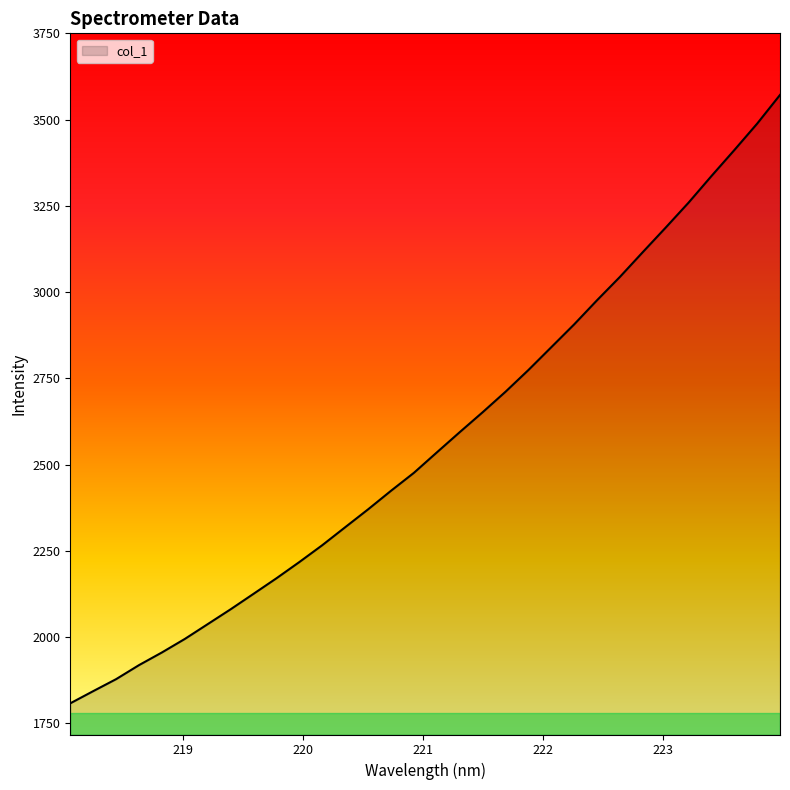

What is the greatest value displayed?

3571.6